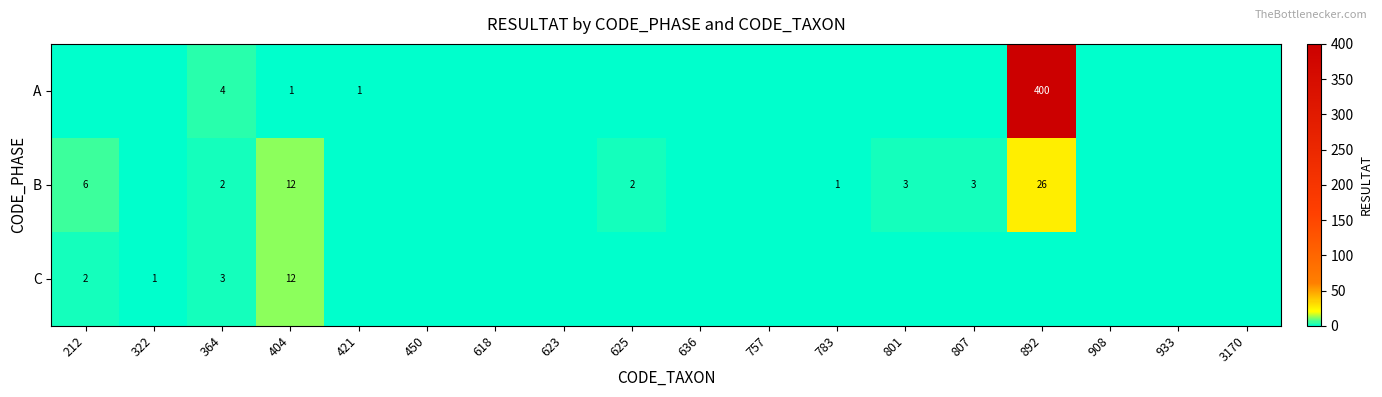

At how many categories does at least one series exceed 269?

1